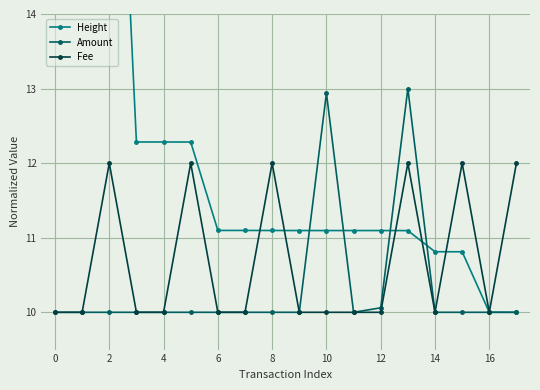

At which category does Fee reach its first local peak?

2